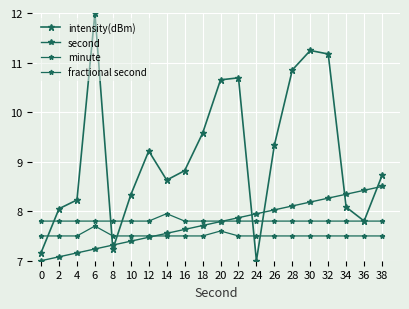

Does the chart have visible grid lines?

Yes